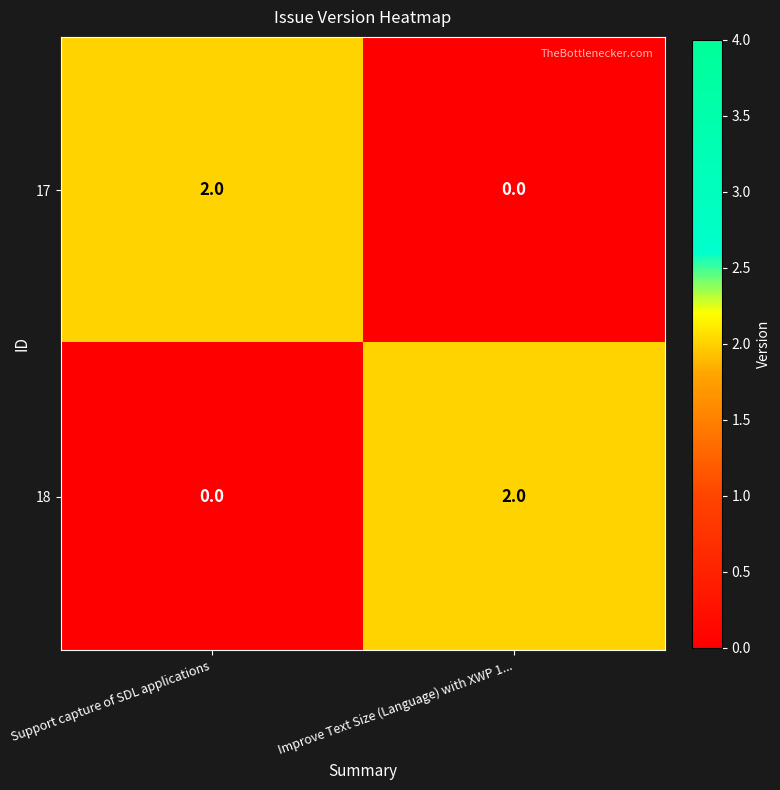

At Improve Text Size (Language) with XWP 1..., list the series in order from largest to smallest.

18, 17